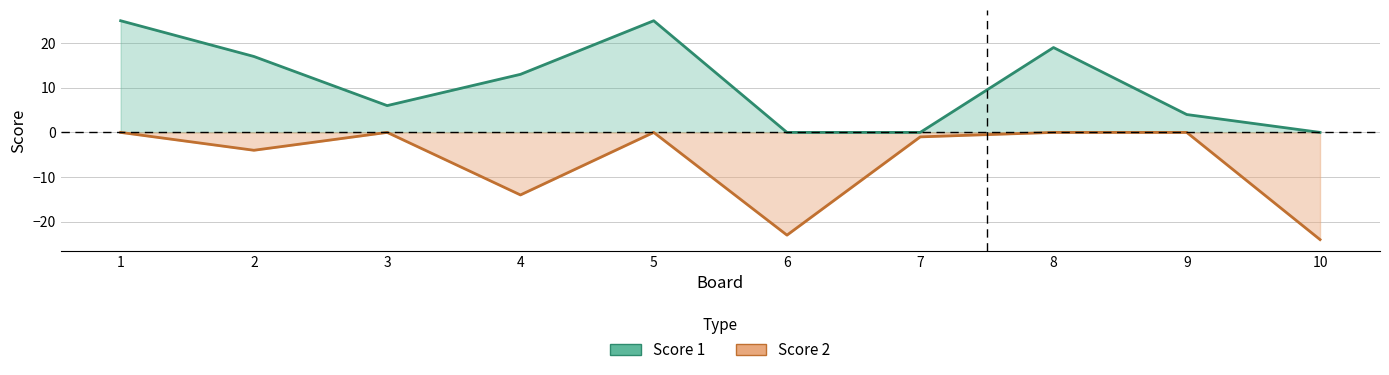

True or false: Score 1 has more than 0 points higher than both neighbors.

True